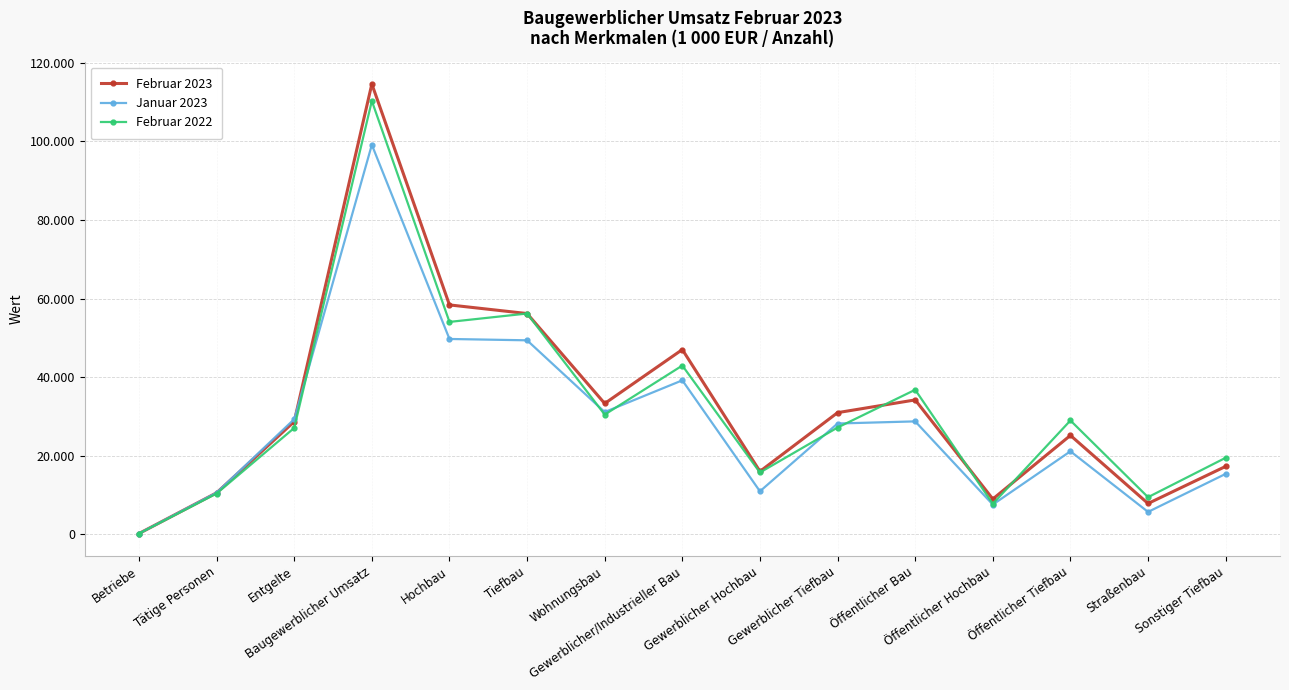

What is the sum of the Januar 2023 values at Gewerblicher Tiefbau and Tiefbau?

77637